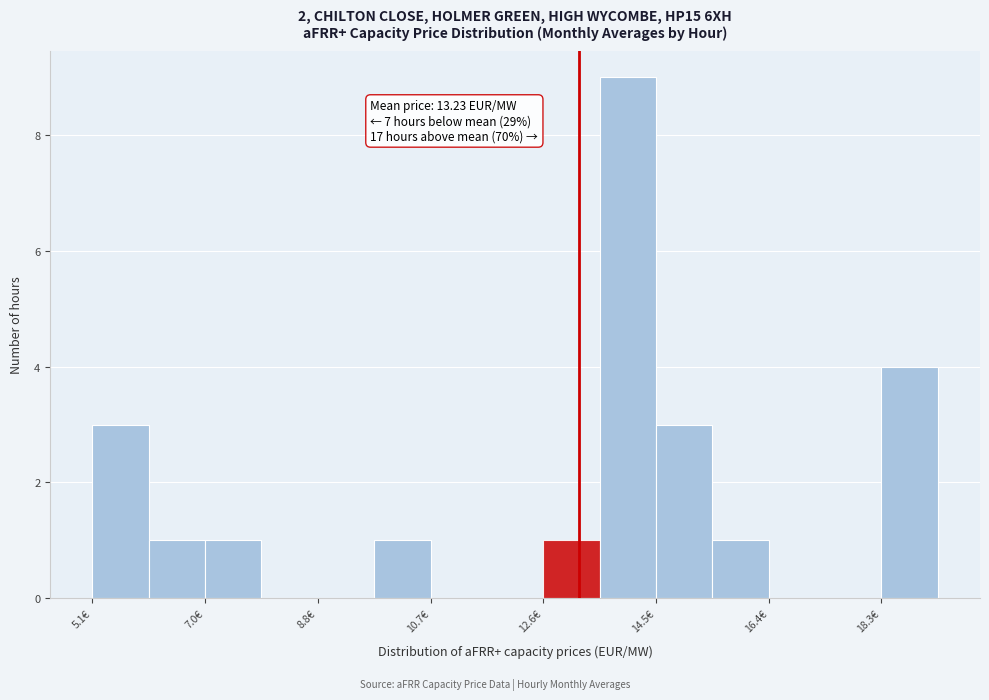

Which range on the x-axis has the tallest bar?

13.6 to 14.6